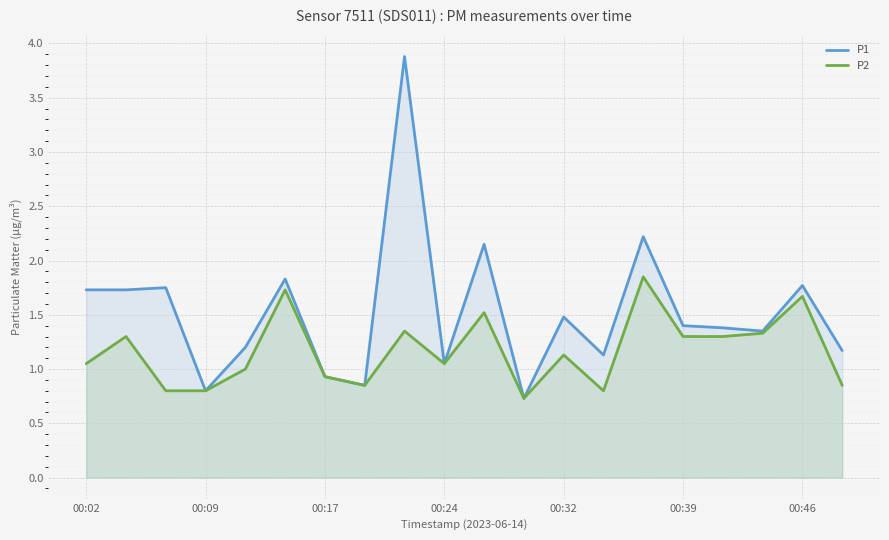

What is the value of the P1 point at the 18th from the left?

1.4